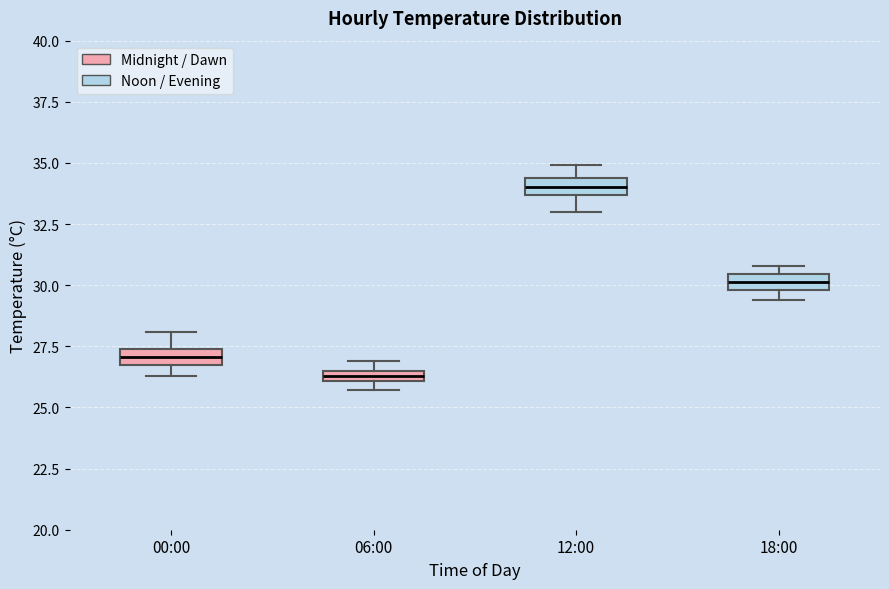

Where does the median line of the box for 12:00 sit on the y-axis? The values are not printed on the chart, so give them approximately, as read against the axis.

34.0